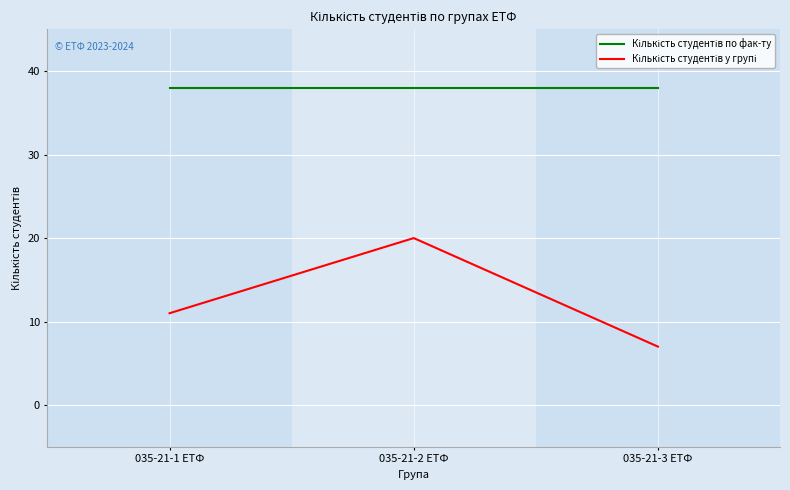

What is the greatest value displayed?

38